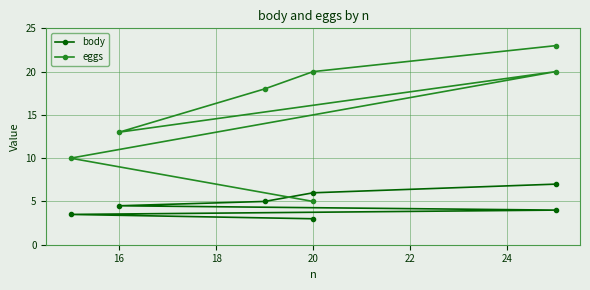

Rank the series at 14 from highest to lowest value.

eggs, body